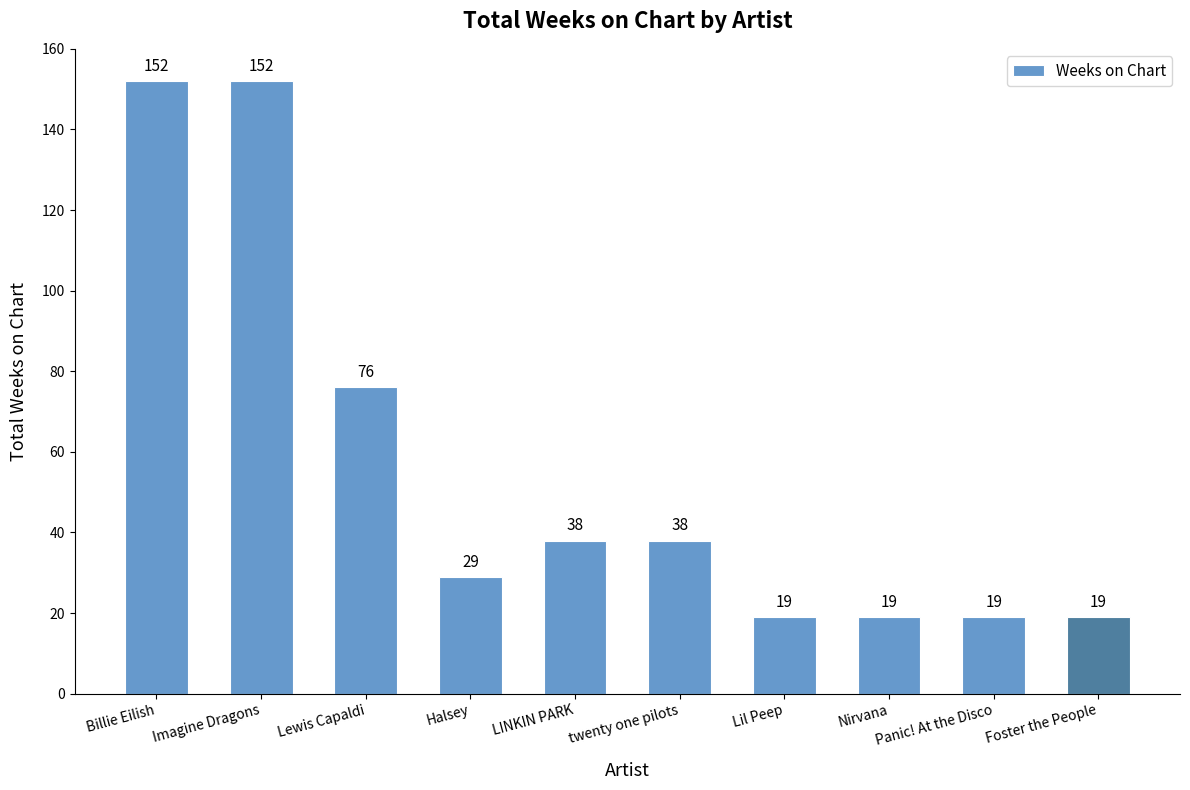

What is the maximum value shown in the chart?

152